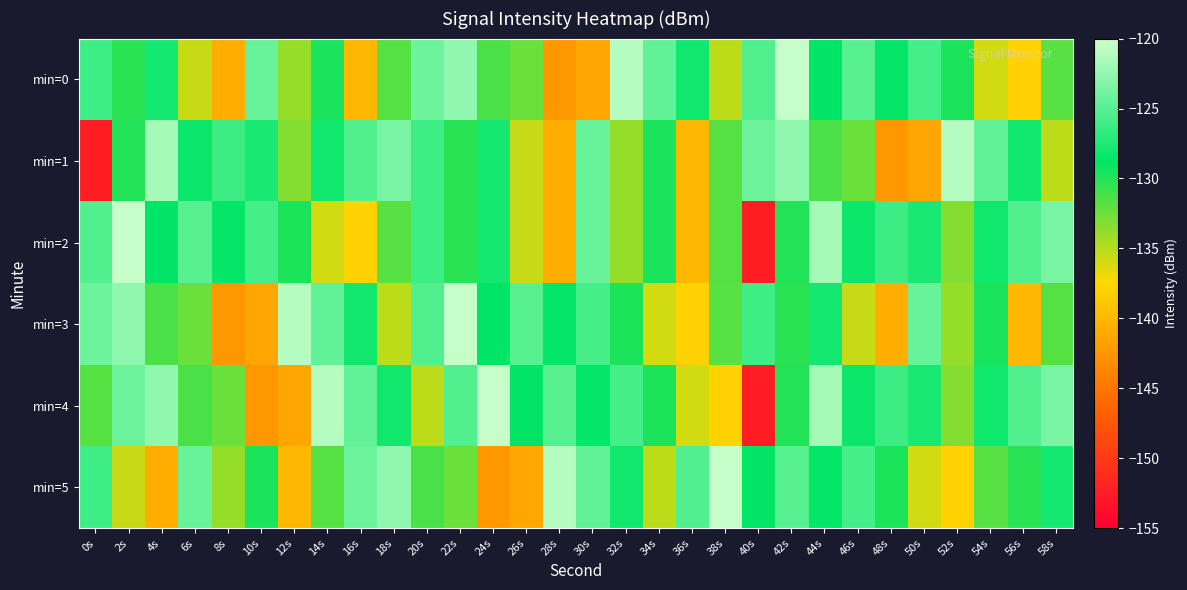

What is the greatest value displayed?

-120.3